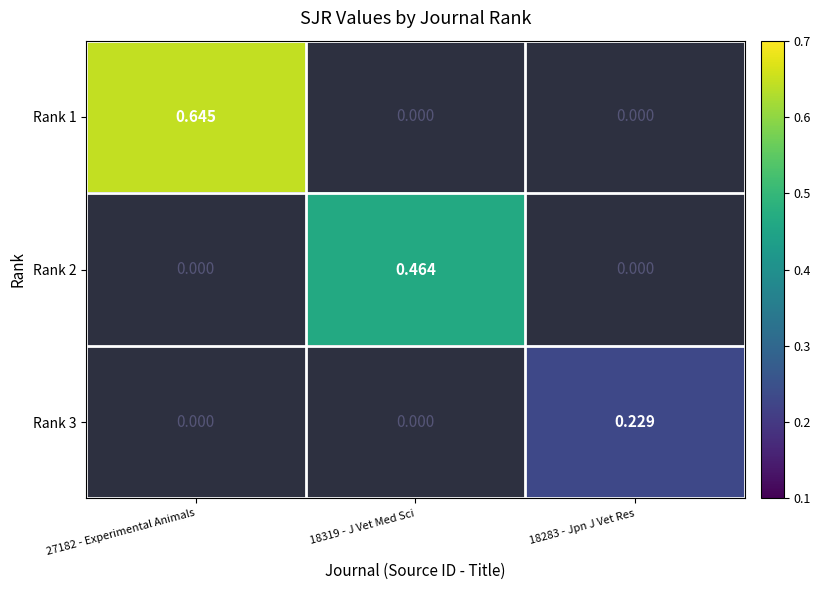

At which category does the chart reach its peak across all series?

27182 - Experimental Animals